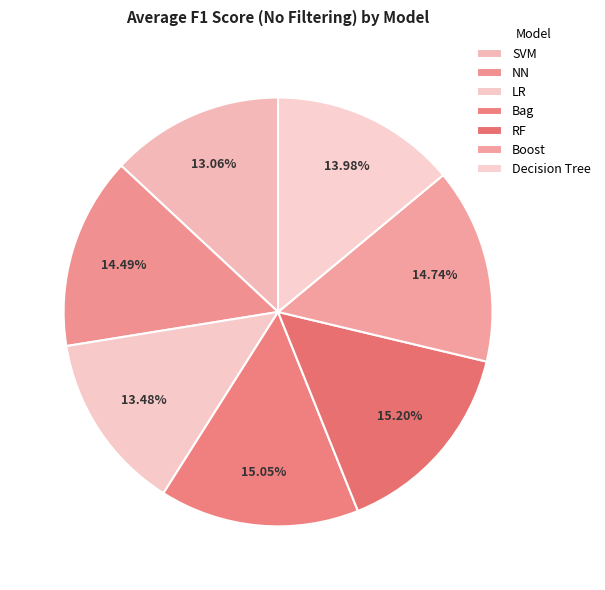

Is it true that NN is 14% of the pie?

True